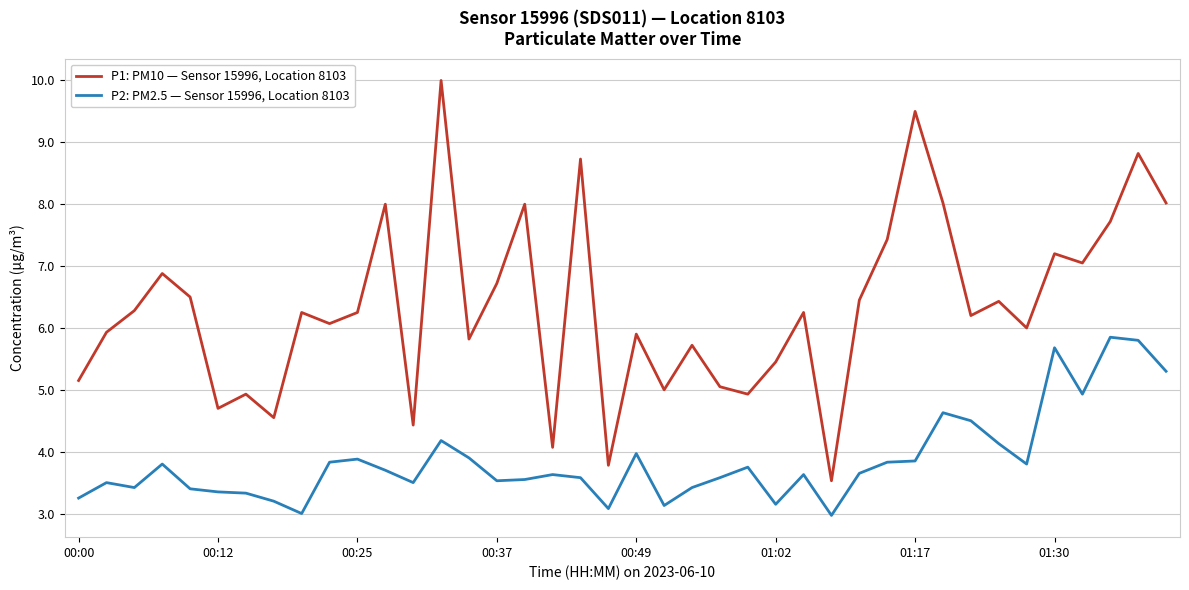

Which series has the largest total across all categories?

P1: PM10 — Sensor 15996, Location 8103